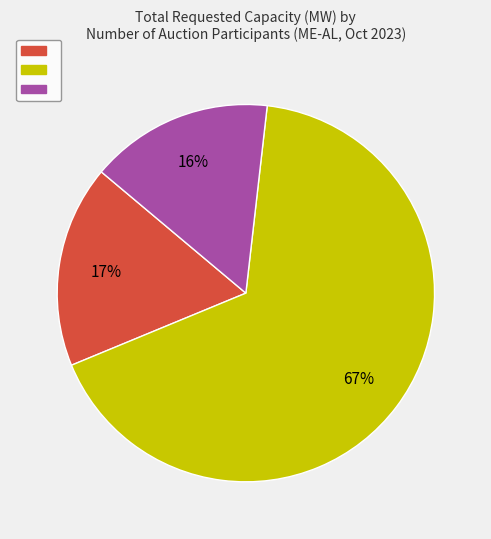

Count the number of slices in the pie.

3